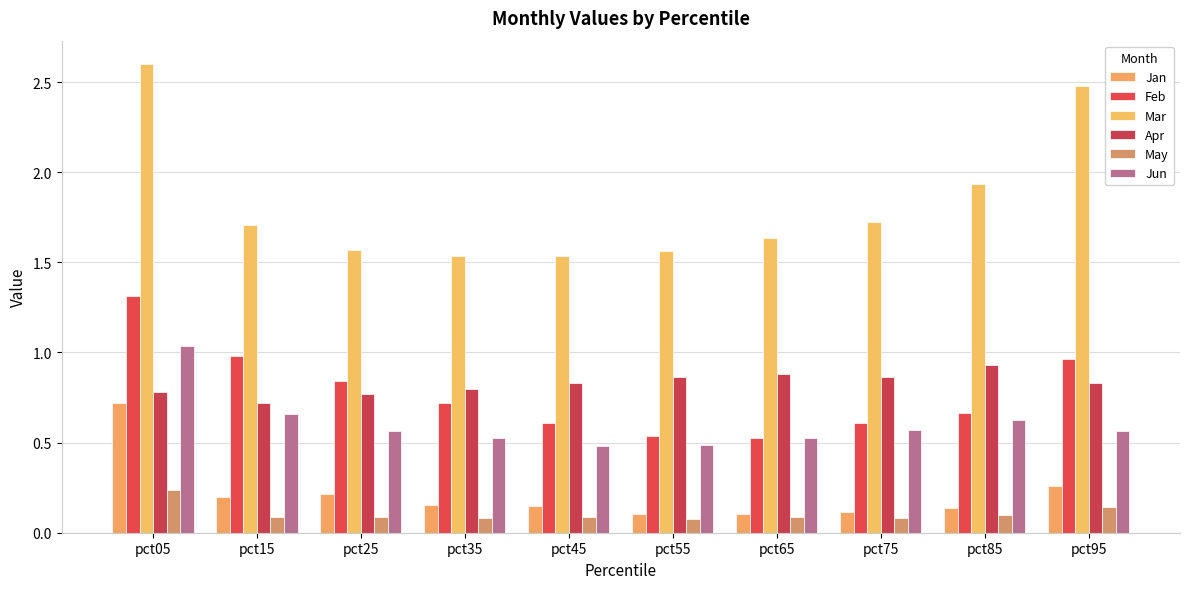

Reading left to right, transcribe all the data shown in this chart.

Jan: pct05=0.7	pct15=0.2	pct25=0.2	pct35=0.2	pct45=0.1	pct55=0.1	pct65=0.1	pct75=0.1	pct85=0.1	pct95=0.3
Feb: pct05=1.3	pct15=1.0	pct25=0.8	pct35=0.7	pct45=0.6	pct55=0.5	pct65=0.5	pct75=0.6	pct85=0.7	pct95=1.0
Mar: pct05=2.6	pct15=1.7	pct25=1.6	pct35=1.5	pct45=1.5	pct55=1.6	pct65=1.6	pct75=1.7	pct85=1.9	pct95=2.5
Apr: pct05=0.8	pct15=0.7	pct25=0.8	pct35=0.8	pct45=0.8	pct55=0.9	pct65=0.9	pct75=0.9	pct85=0.9	pct95=0.8
May: pct05=0.2	pct15=0.1	pct25=0.1	pct35=0.1	pct45=0.1	pct55=0.1	pct65=0.1	pct75=0.1	pct85=0.1	pct95=0.1
Jun: pct05=1.0	pct15=0.7	pct25=0.6	pct35=0.5	pct45=0.5	pct55=0.5	pct65=0.5	pct75=0.6	pct85=0.6	pct95=0.6